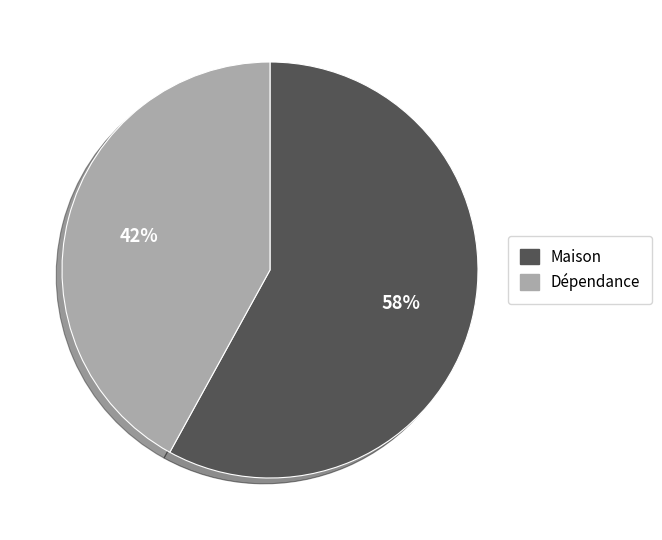

To the nearest percent, what is the combined percentage of Dépendance and Maison?

100%